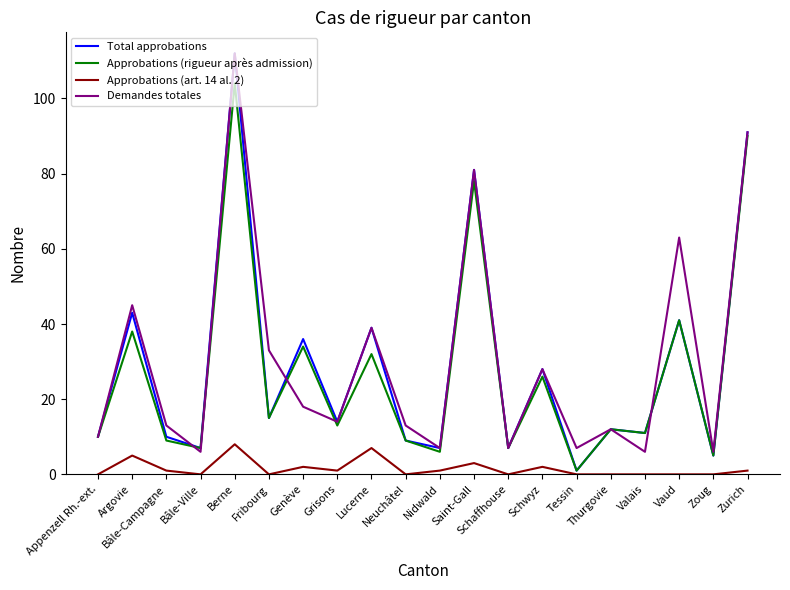

True or false: Approbations (art. 14 al. 2) has a value of 1 at Nidwald.

True